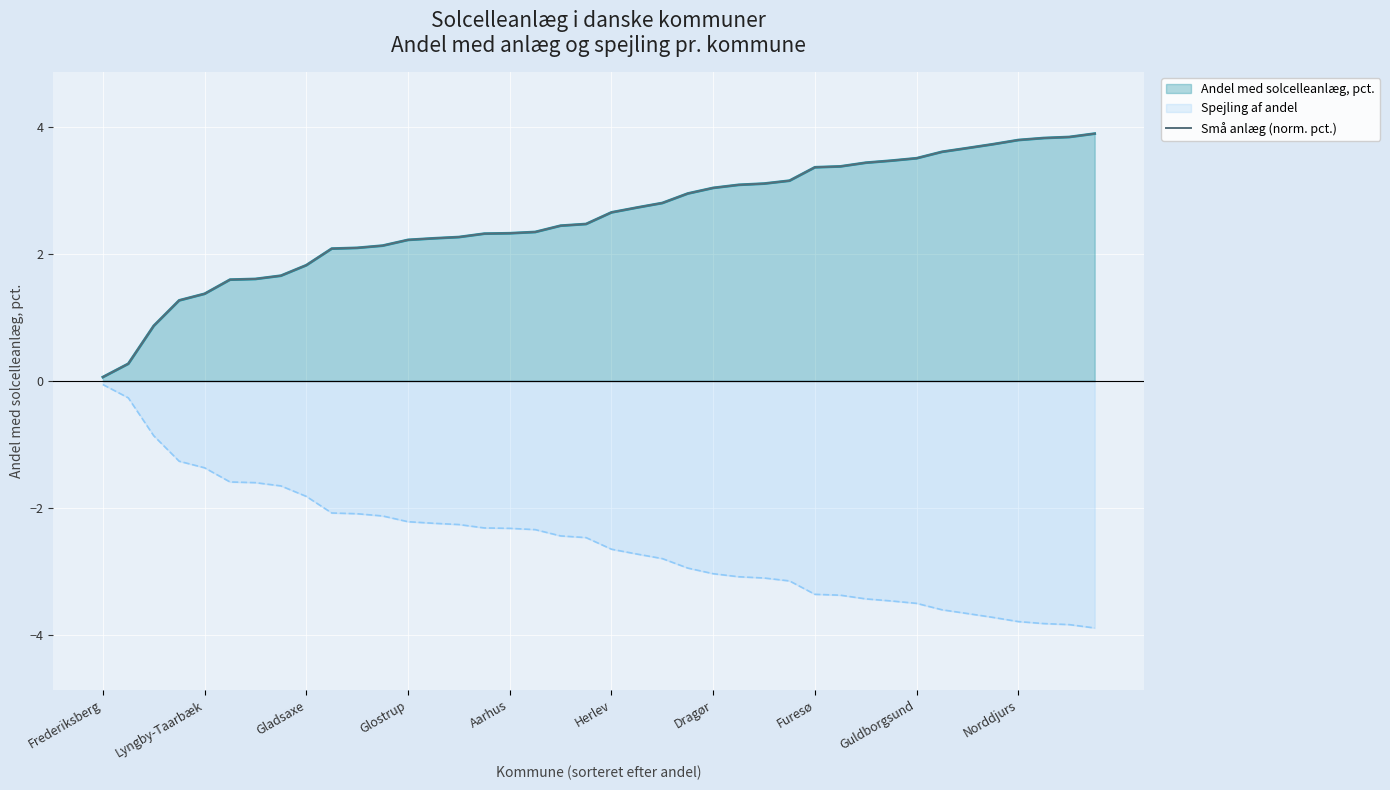

Which category has the lowest value in the Andel med solcelleanlæg, pct. series?

Frederiksberg